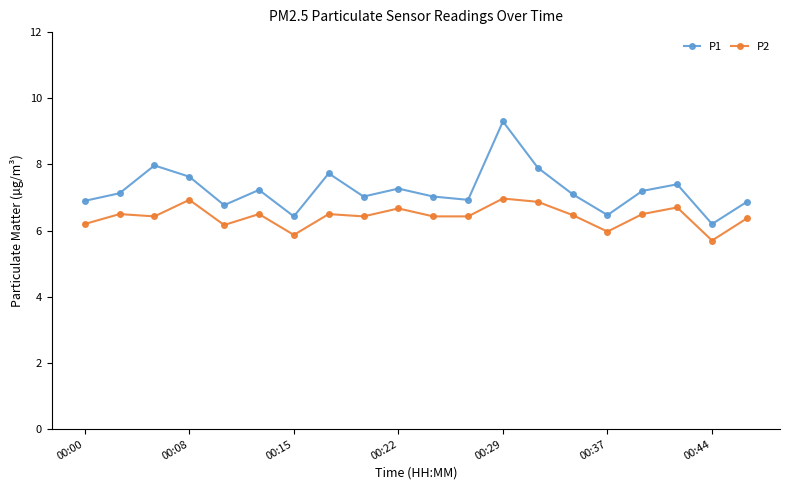

Which series has the largest range (max minus min)?

P1